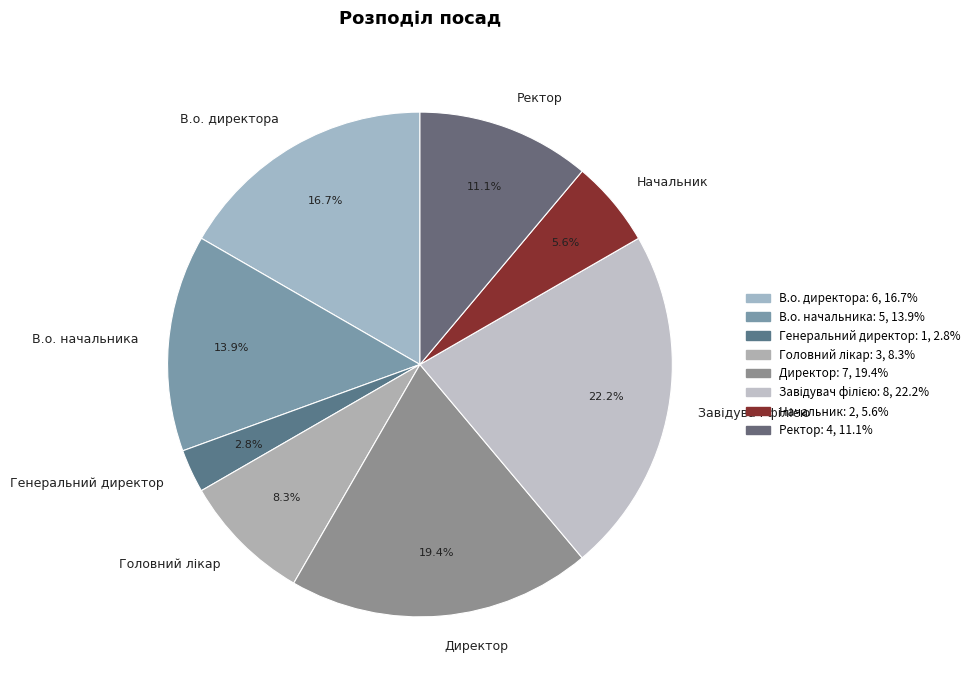

How many segments does this pie chart have?

8